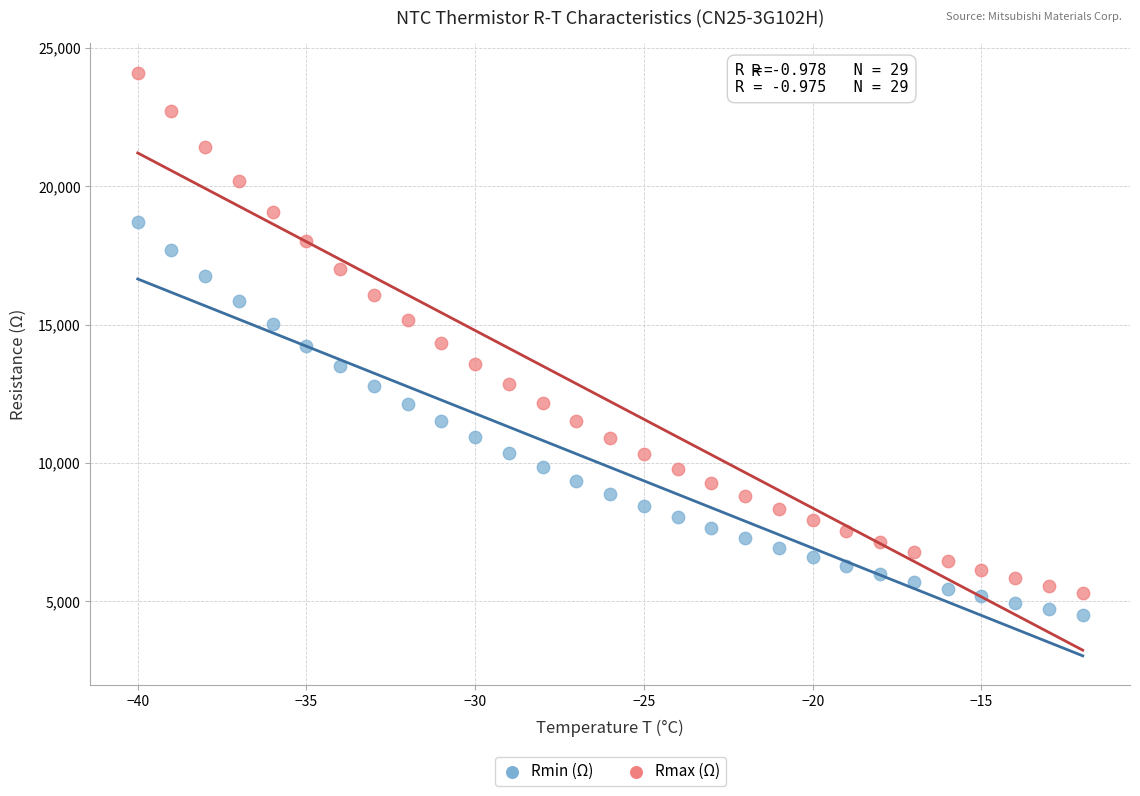

Which series contains the lowest Y value?

Rmin (Ω)